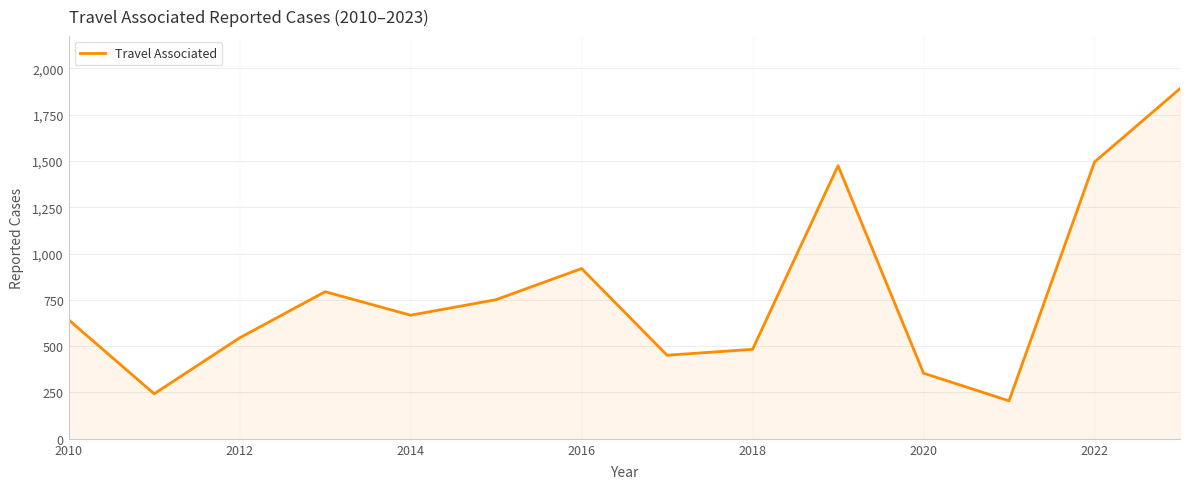

How many interior local valleys (lower than both neighbors) does the data have?

4